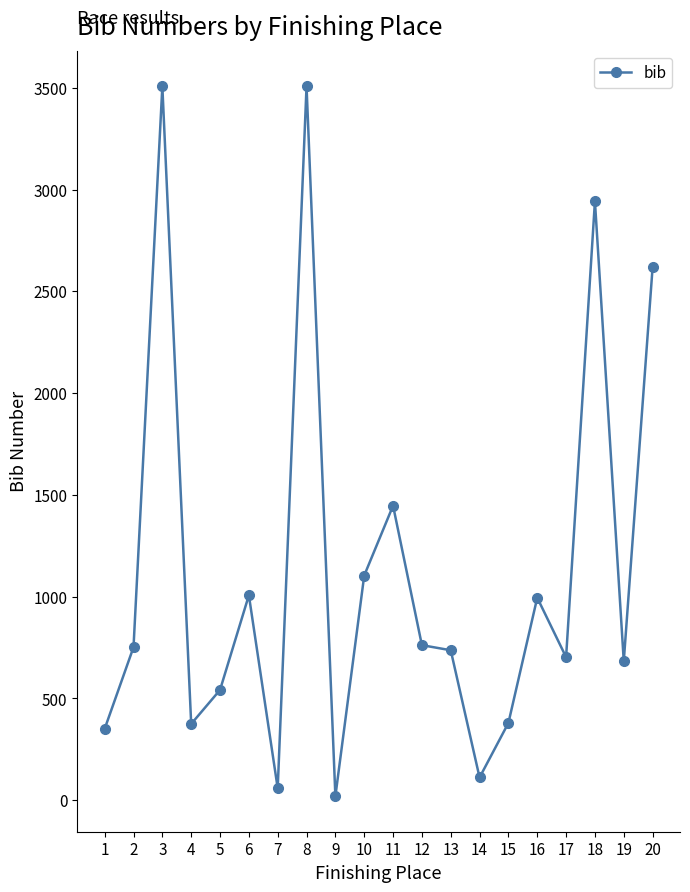

Between 11 and 15, which is larger?

11